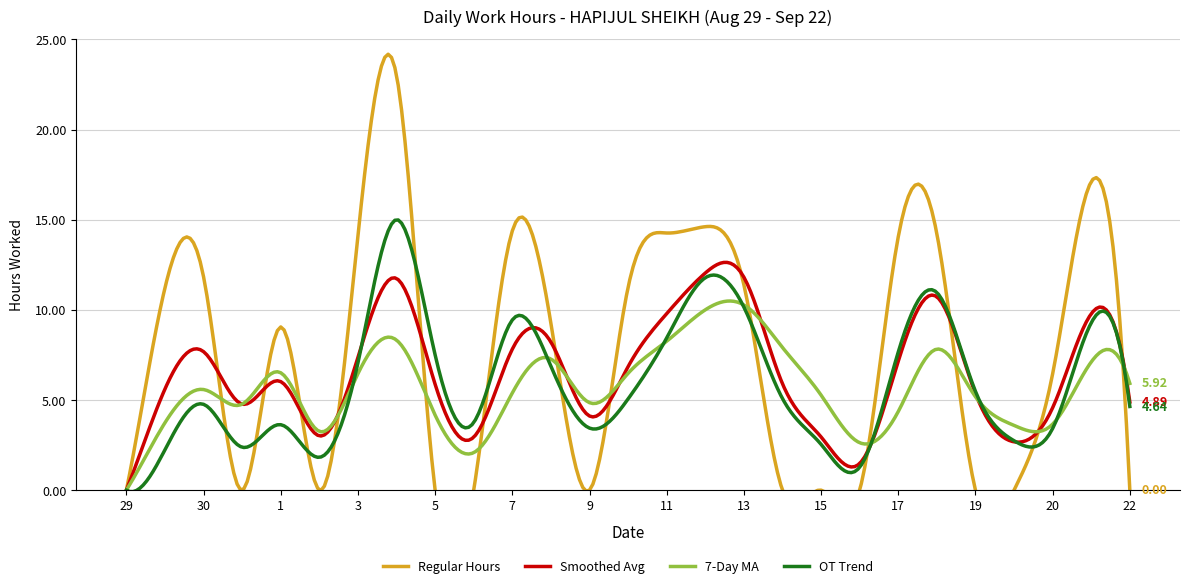

Reading left to right, transcribe all the data shown in this chart.

Regular Hours: 29=0.0	29=11.2	30=11.8	31=0.0	1=9.1	2=0.0	3=14.1	4=23.0	5=0.0	6=0.0	7=14.4	8=9.2	9=0.0	10=11.2	11=14.3	12=14.6	13=11.4	14=0.0	15=0.0	16=0.0	17=14.1	18=14.2	19=0.0	20=0.0	20=6.5	21=17.1	22=0.0
Smoothed Avg: 29=0.0	29=5.6	30=7.7	31=4.8	1=6.0	2=3.0	3=7.4	4=11.7	5=5.9	6=2.9	7=7.8	8=8.2	9=4.1	10=6.8	11=9.8	12=12.0	13=11.8	14=5.9	15=3.0	16=1.5	17=7.2	18=10.7	19=5.4	20=2.7	20=4.6	21=9.8	22=4.9
7-Day MA: 29=0.0	29=3.7	30=5.6	31=4.8	1=6.5	2=3.3	3=6.5	4=8.3	5=4.2	6=2.1	7=5.4	8=7.3	9=4.8	10=6.5	11=8.3	12=10.0	13=10.3	14=7.9	15=5.3	16=2.6	17=4.4	18=7.8	19=5.2	20=3.6	20=3.7	21=7.1	22=5.9
OT Trend: 29=0.0	29=2.2	30=4.8	31=2.4	1=3.6	2=1.8	3=7.1	4=15.0	5=7.5	6=3.8	7=9.4	8=6.9	9=3.4	10=5.1	11=8.4	12=11.8	13=10.2	14=5.1	15=2.5	16=1.3	17=7.7	18=11.0	19=5.5	20=2.7	20=3.4	21=9.3	22=4.6